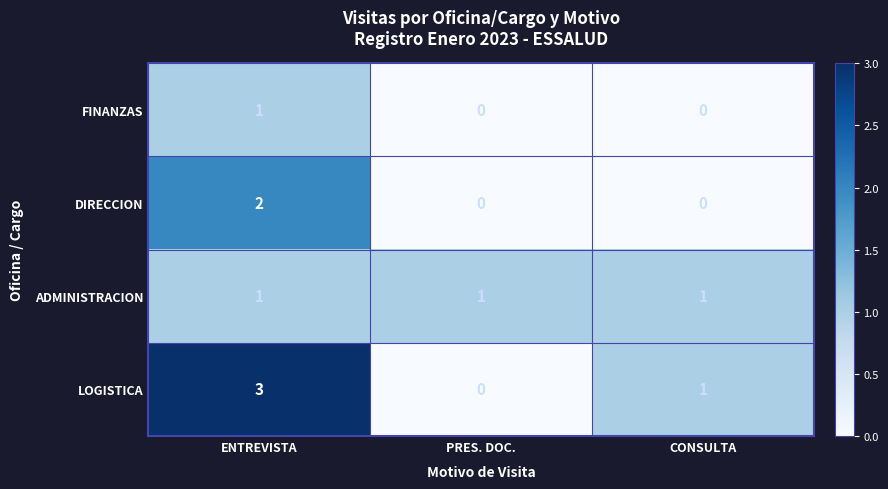

At which category is the sum across all series the highest?

ENTREVISTA